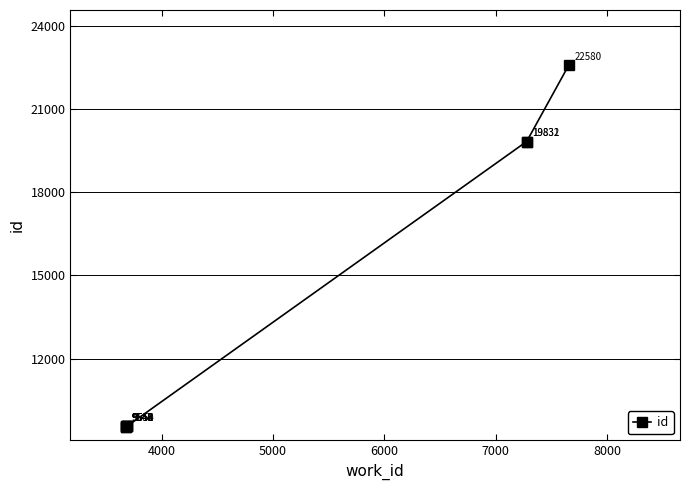

Reading right to left, what are all the values shown in this chart?

22580	19832	19831	9554	9551	9550	9548	9547	9546	9545